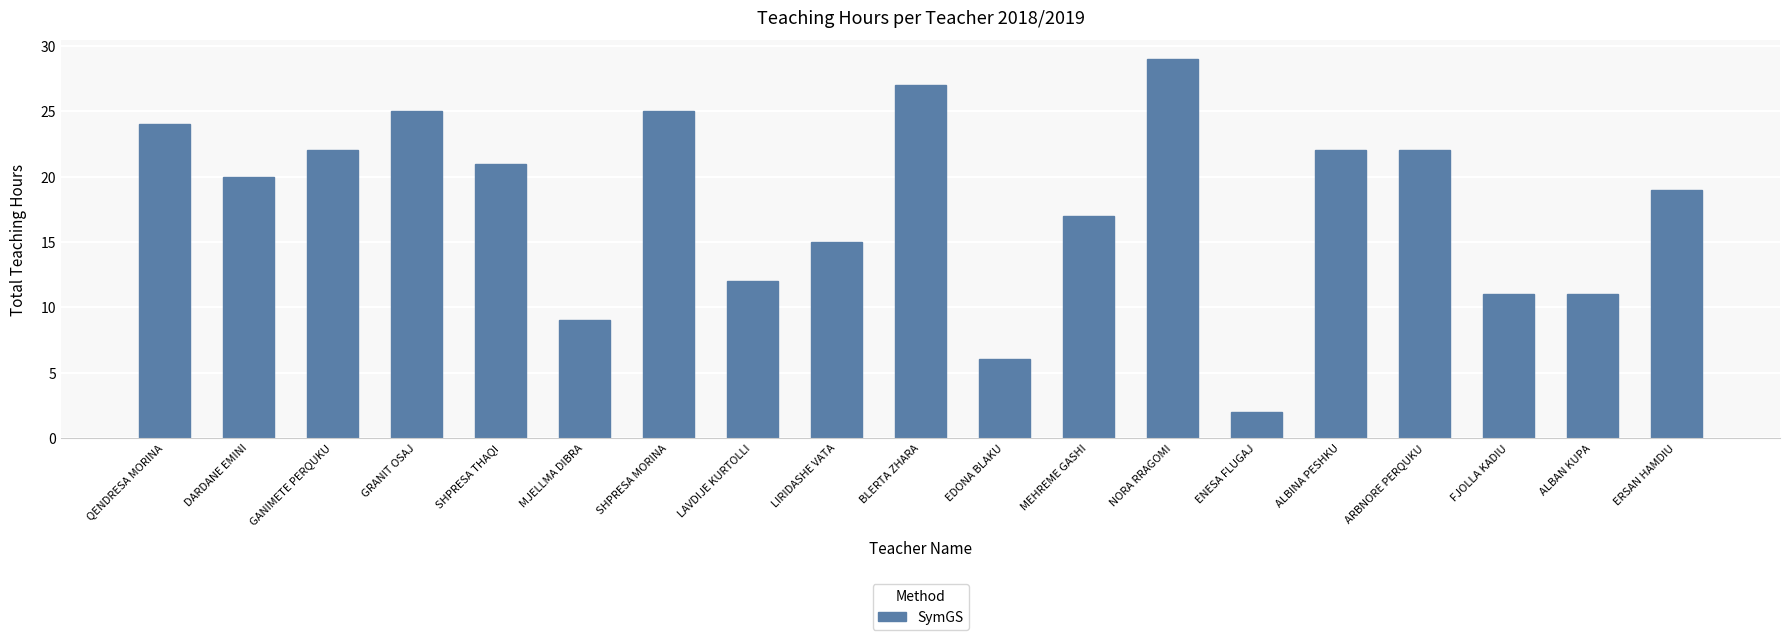

What is the value of the 2nd bar from the left?

20